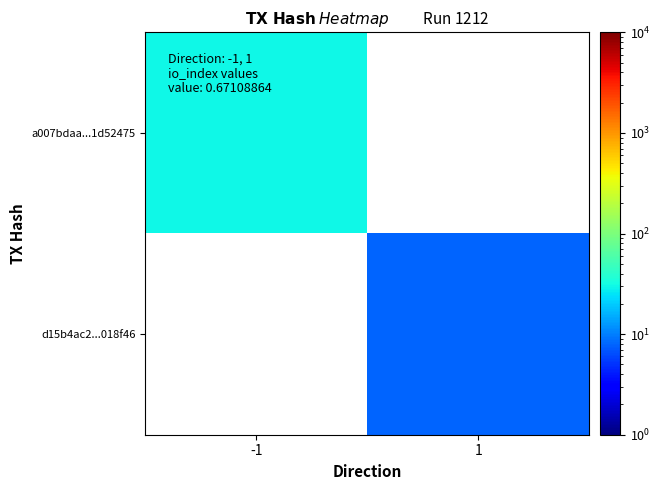

Read the a007bdaa...1d52475 value at -1.

30.0